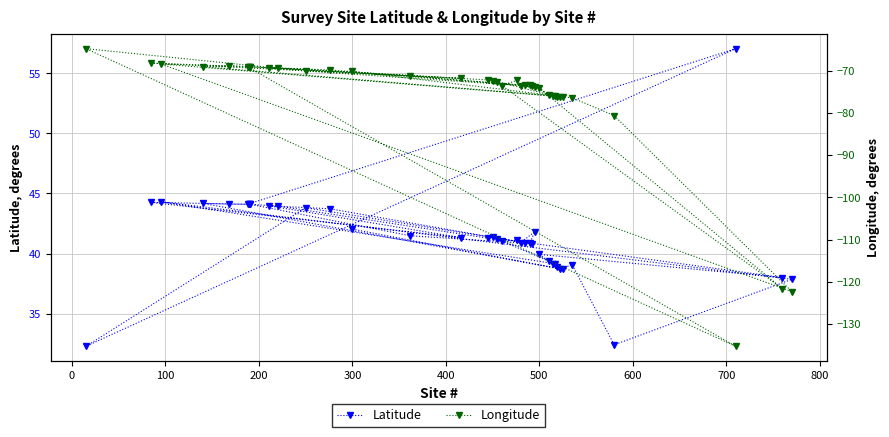

What is the lowest value of the Latitude series?

32.3